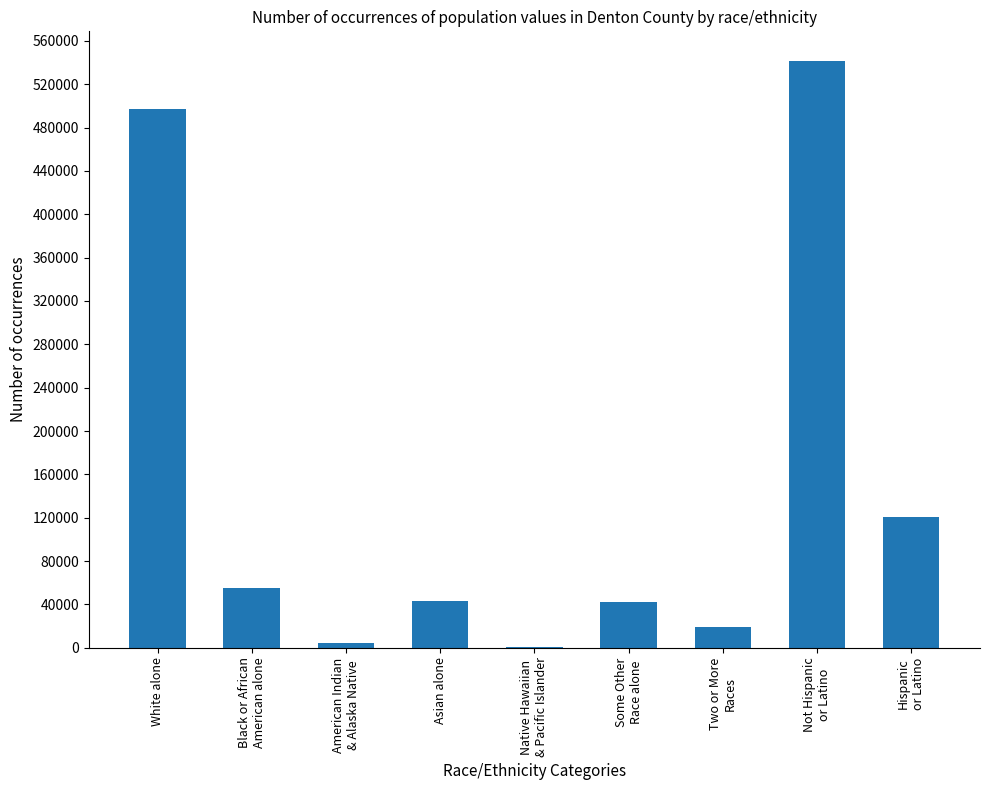

What is the maximum value shown in the chart?

541778